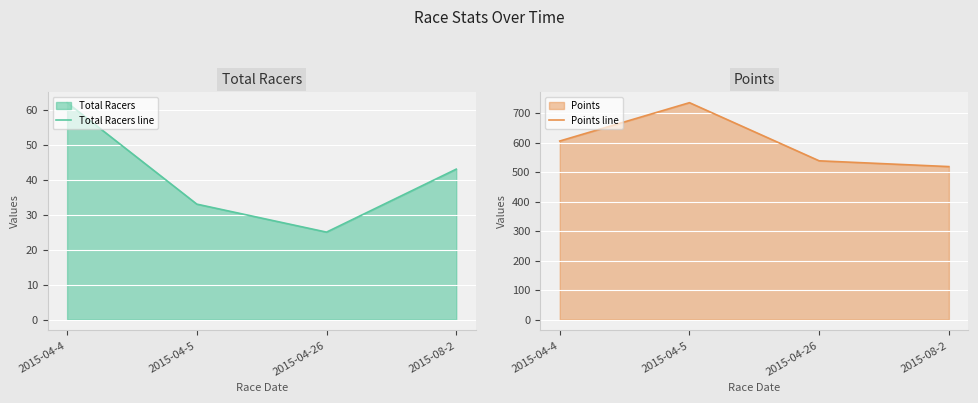

What is the total value across all series at 2015-08-2?

561.7